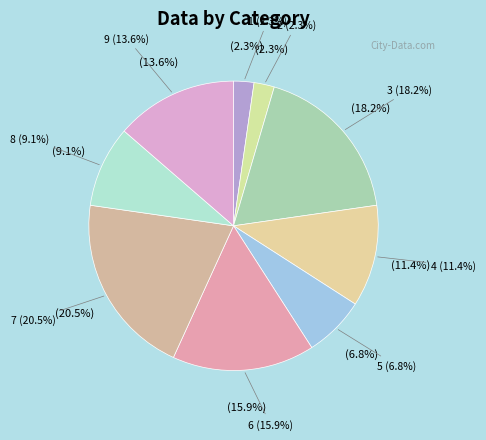

True or false: 1 accounts for 2% of the total.

True